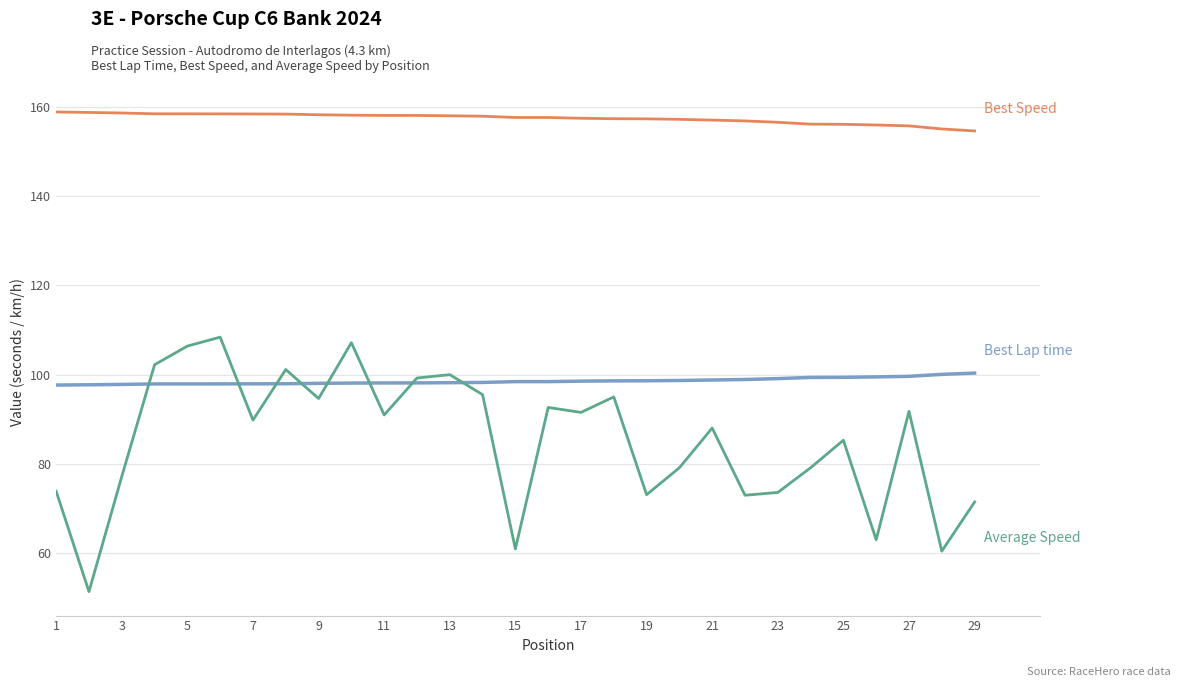

What is the maximum value shown in the chart?

158.9